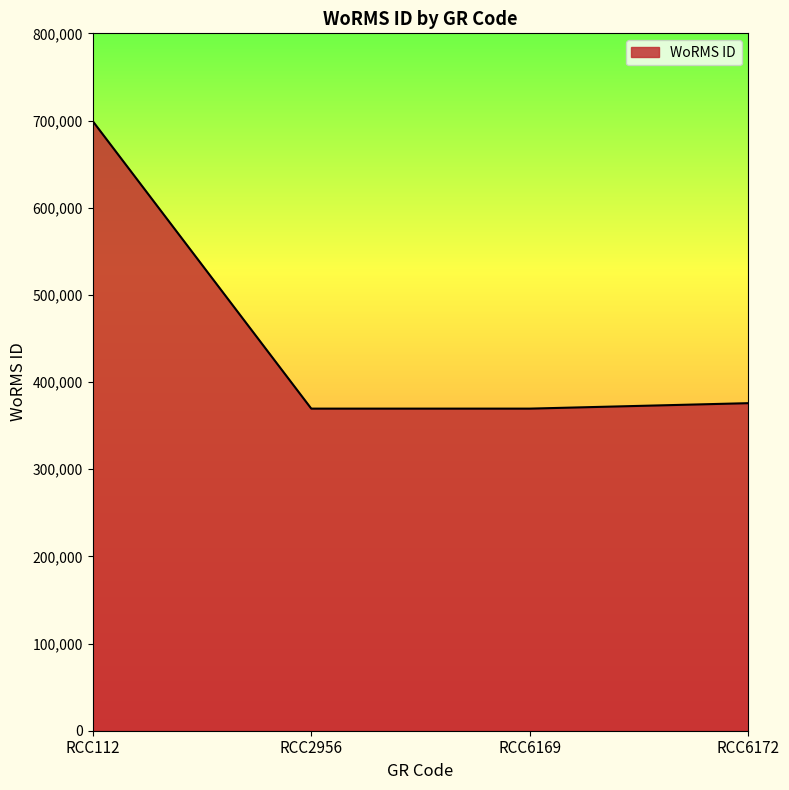

What is the difference between the values at RCC2956 and RCC112?

329913